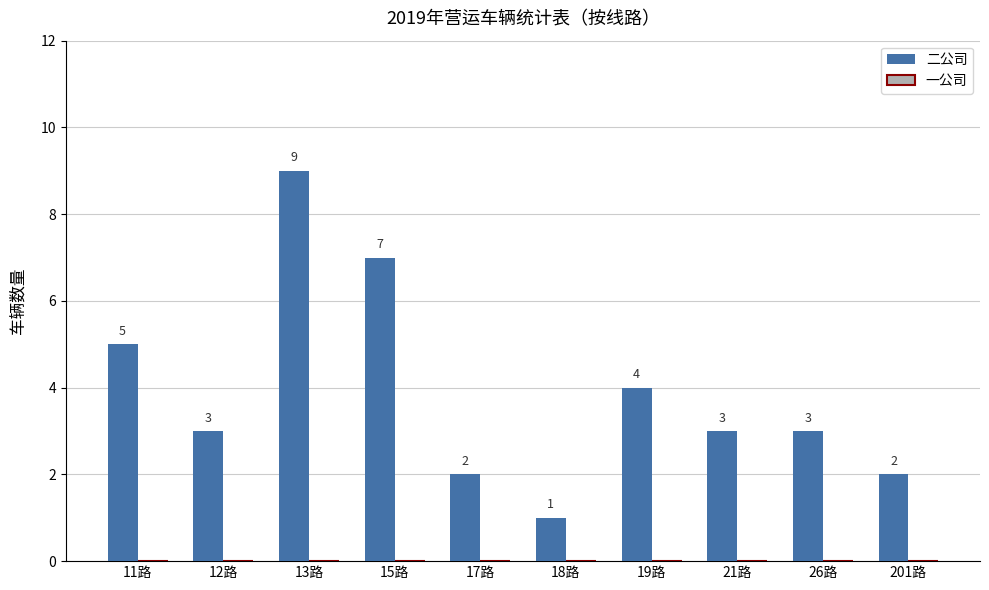

What is the label of the 10th bar from the right?

11路